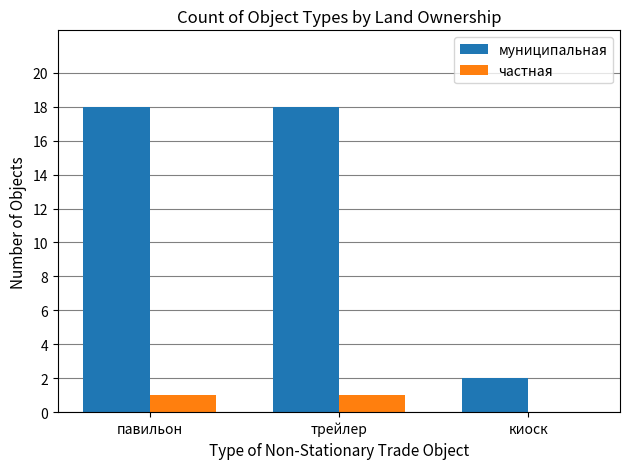

Reading right to left, list all the values displayed in this chart.

муниципальная: киоск=2	трейлер=18	павильон=18
частная: киоск=0	трейлер=1	павильон=1